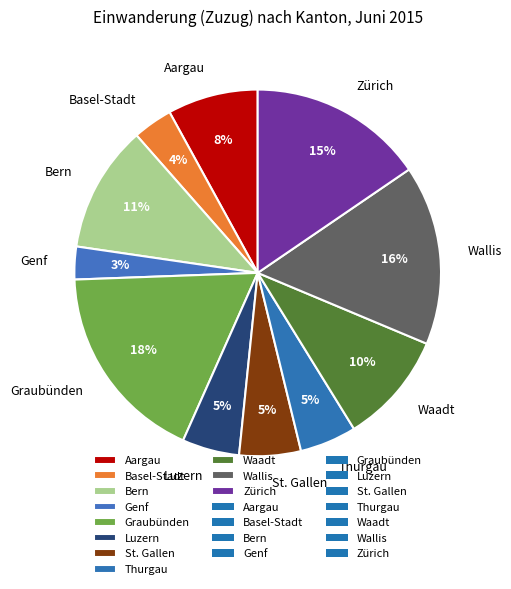

Is the sum of Genf and St. Gallen greater than half?

No